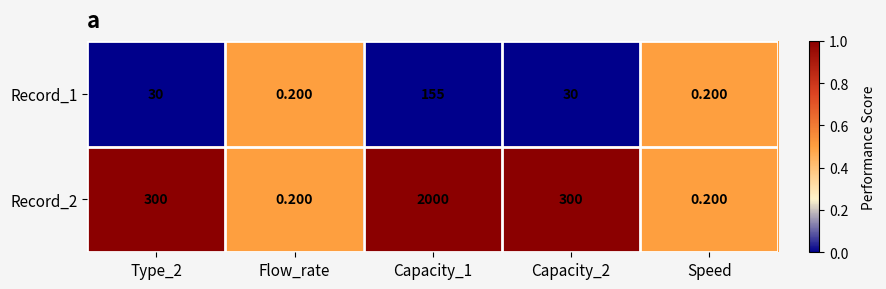

How many data points does each series have?

5